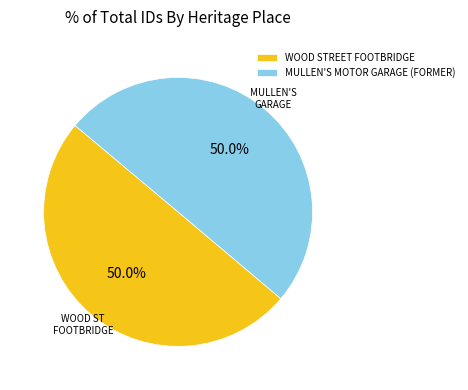

How many segments does this pie chart have?

2